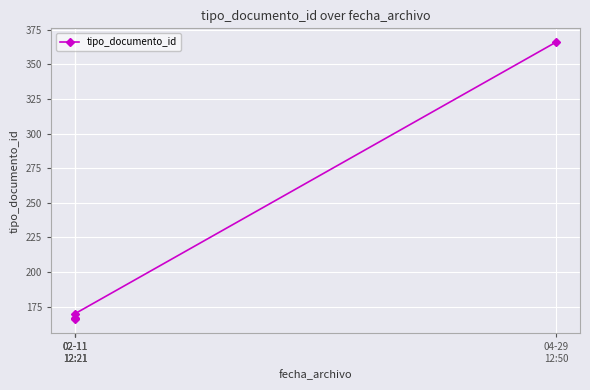

What is the greatest value displayed?

366